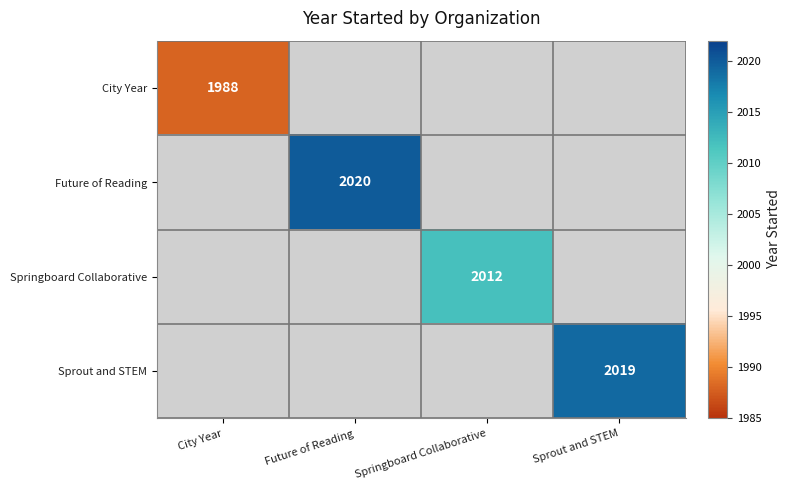

Is it true that Future of Reading equals 2020 at Future of Reading?

True